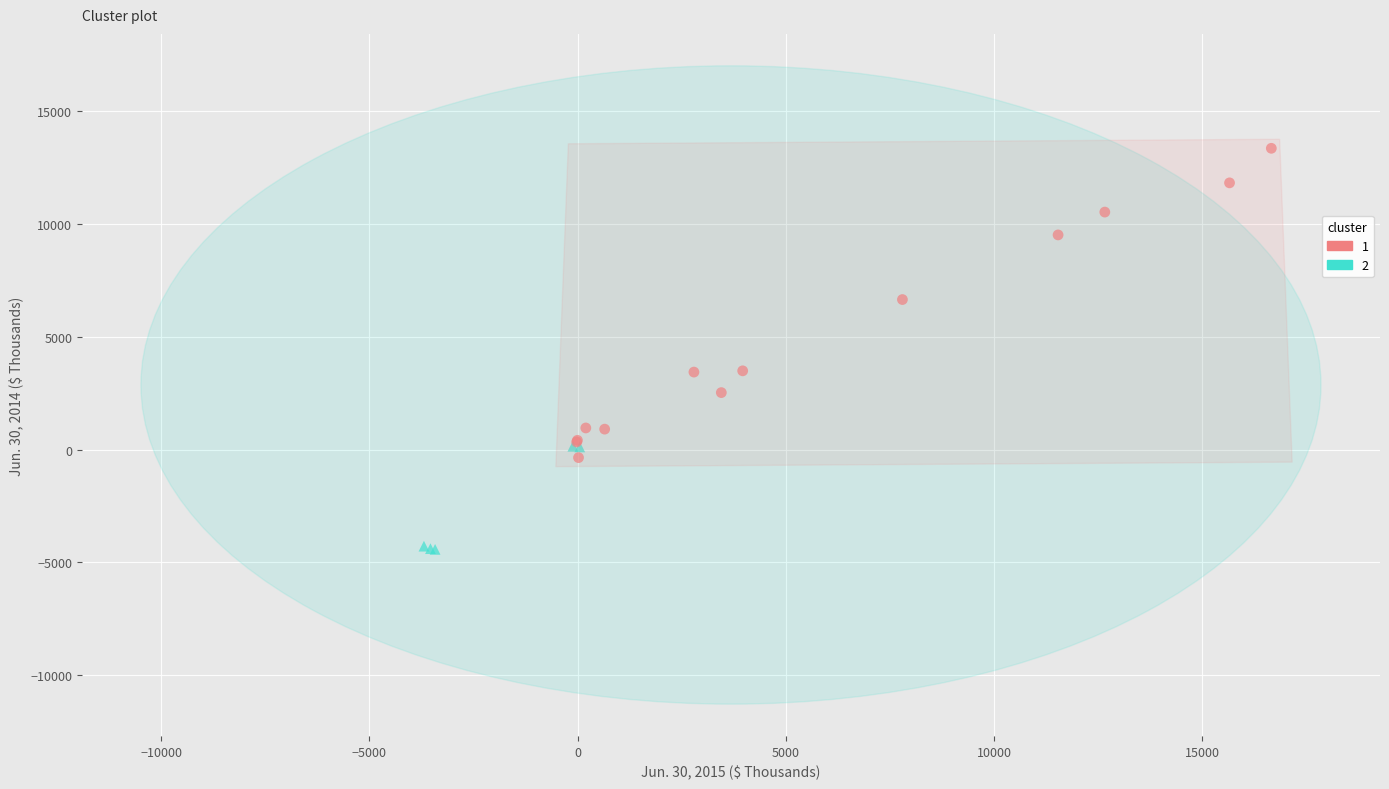

What are all the series names shown in the legend?

1, 2